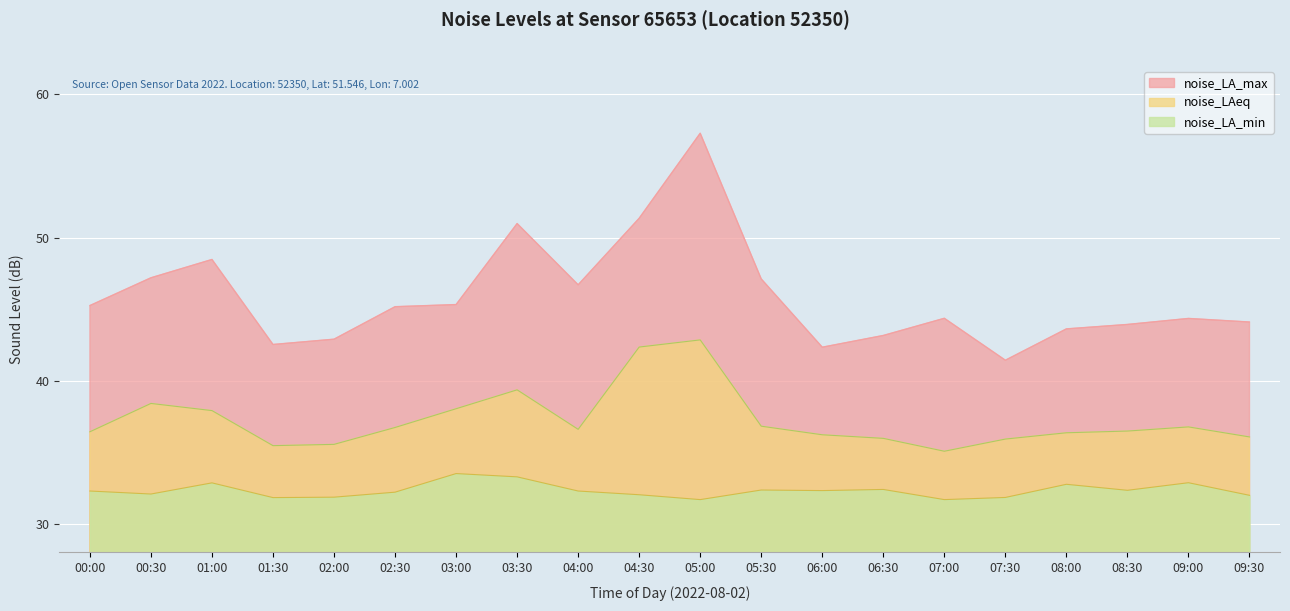

How many lines are shown in the chart?

3